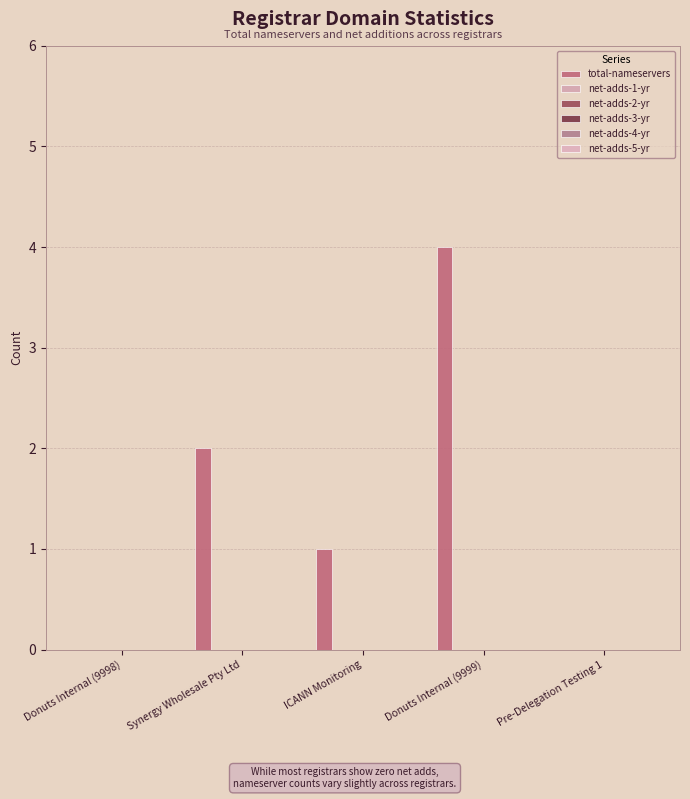

Reading left to right, what are all the values shown in this chart?

total-nameservers: Donuts Internal (9998)=0	Synergy Wholesale Pty Ltd=2	ICANN Monitoring=1	Donuts Internal (9999)=4	Pre-Delegation Testing 1=0
net-adds-1-yr: Donuts Internal (9998)=0	Synergy Wholesale Pty Ltd=0	ICANN Monitoring=0	Donuts Internal (9999)=0	Pre-Delegation Testing 1=0
net-adds-2-yr: Donuts Internal (9998)=0	Synergy Wholesale Pty Ltd=0	ICANN Monitoring=0	Donuts Internal (9999)=0	Pre-Delegation Testing 1=0
net-adds-3-yr: Donuts Internal (9998)=0	Synergy Wholesale Pty Ltd=0	ICANN Monitoring=0	Donuts Internal (9999)=0	Pre-Delegation Testing 1=0
net-adds-4-yr: Donuts Internal (9998)=0	Synergy Wholesale Pty Ltd=0	ICANN Monitoring=0	Donuts Internal (9999)=0	Pre-Delegation Testing 1=0
net-adds-5-yr: Donuts Internal (9998)=0	Synergy Wholesale Pty Ltd=0	ICANN Monitoring=0	Donuts Internal (9999)=0	Pre-Delegation Testing 1=0